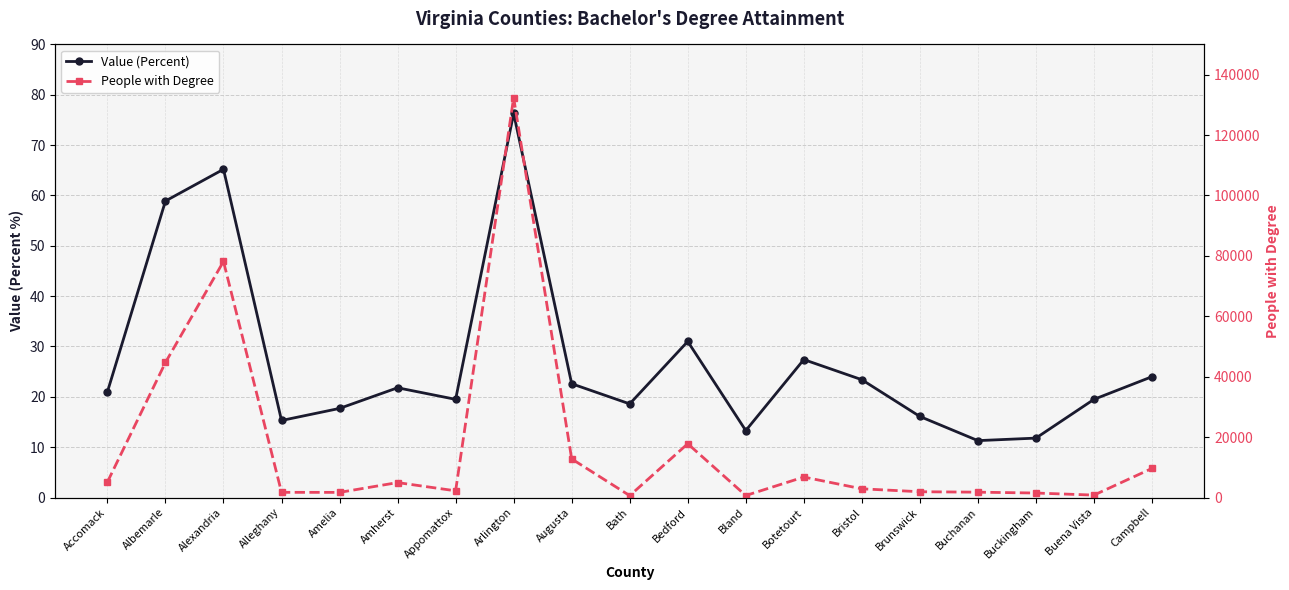

Which category has the lowest value across all series?

Buchanan